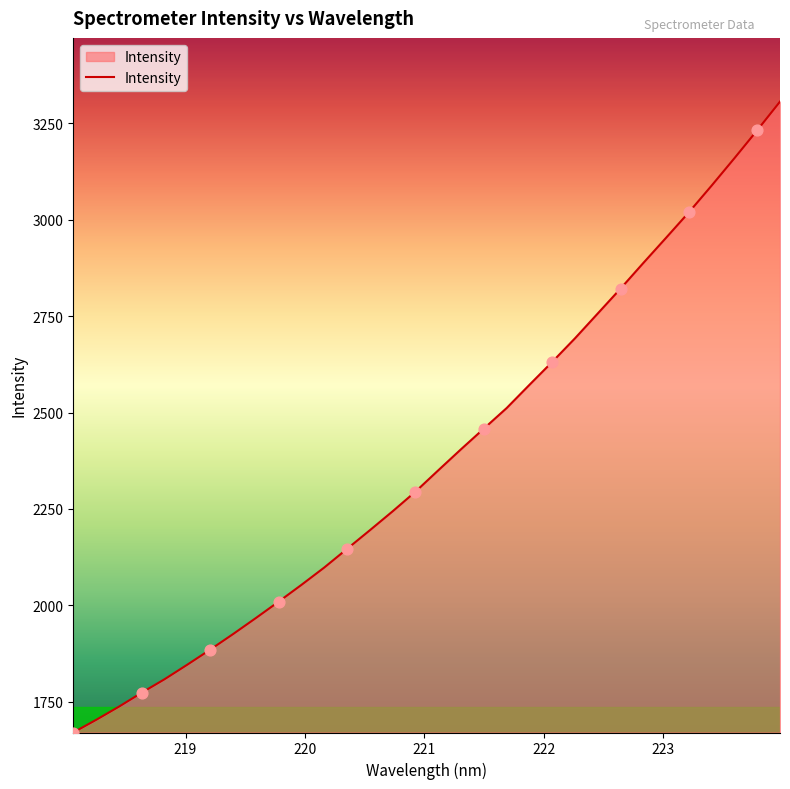

What is the maximum value shown in the chart?

3306.7